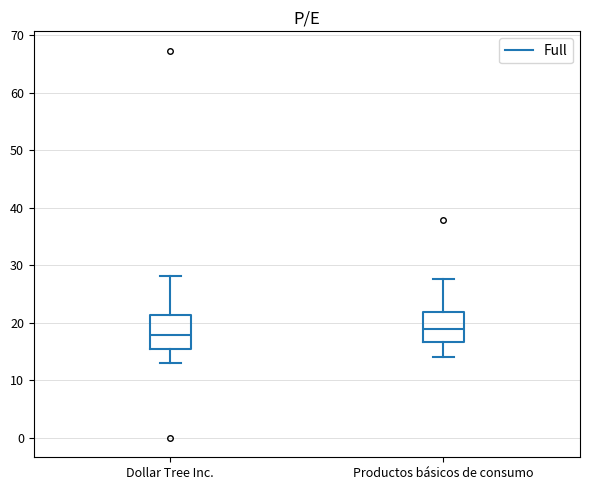

Reading left to right, read every box against the y-axis: the position of its median line, the range the box covers, and the ends of its whiskers. The values are not printed on the chart, so give them approximately, as read against the axis.

Dollar Tree Inc.: median 18, box 16 to 21, whiskers 13 to 28
Productos básicos de consumo: median 19, box 17 to 22, whiskers 14 to 28